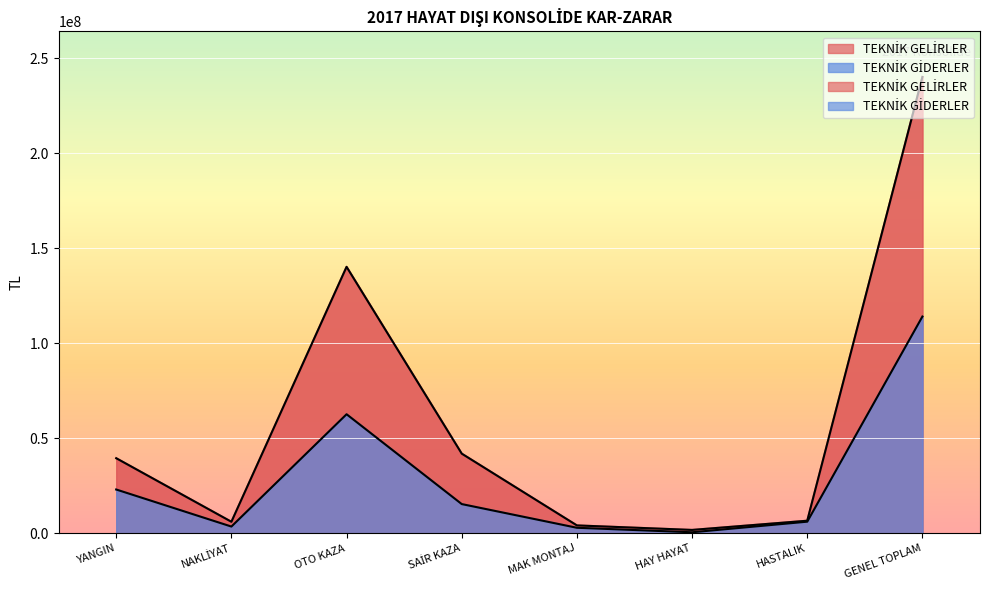

Reading right to left, list all the values displayed in this chart.

TEKNİK GELİRLER: GENEL TOPLAM=240186735.8	HASTALIK=6604789.2	HAY HAYAT=1755744.1	MAK MONTAJ=4132137.0	SAİR KAZA=41912892.0	OTO KAZA=140239308.5	NAKLİYAT=6044629.6	YANGIN=39497235.5
TEKNİK GİDERLER: GENEL TOPLAM=114078263.1	HASTALIK=6097742.0	HAY HAYAT=522047.5	MAK MONTAJ=2890073.4	SAİR KAZA=15364818.8	OTO KAZA=62648891.0	NAKLİYAT=3527450.8	YANGIN=23027239.6